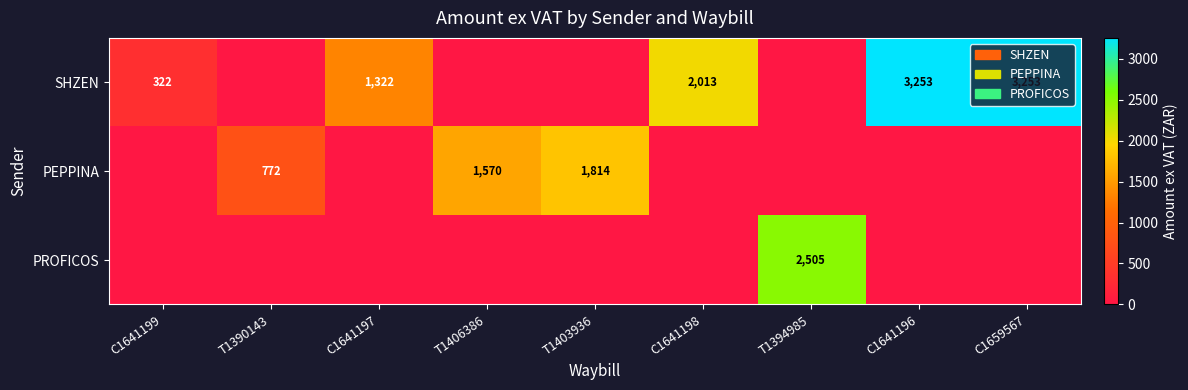

What is the sum of the SHZEN values at C1641198 and C1641197?

3335